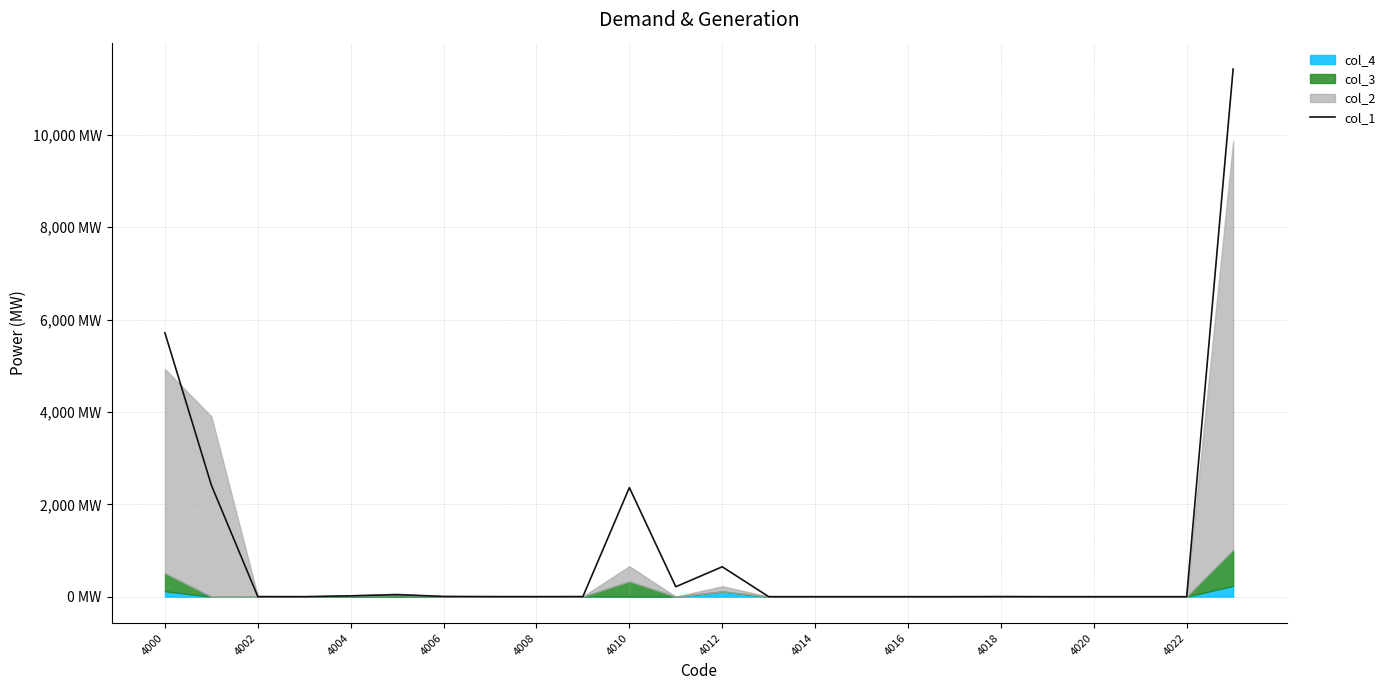

What is the difference between the second highest and minimum values?

5712.6